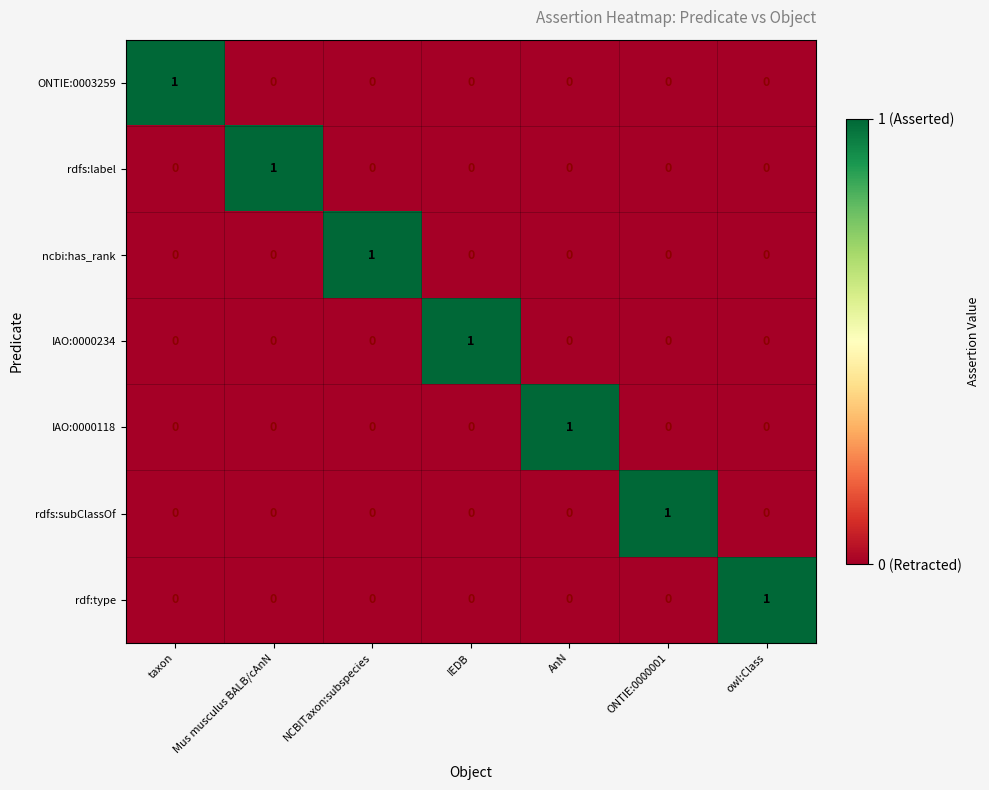

True or false: IAO:0000118 has a value of 1 at AnN.

True